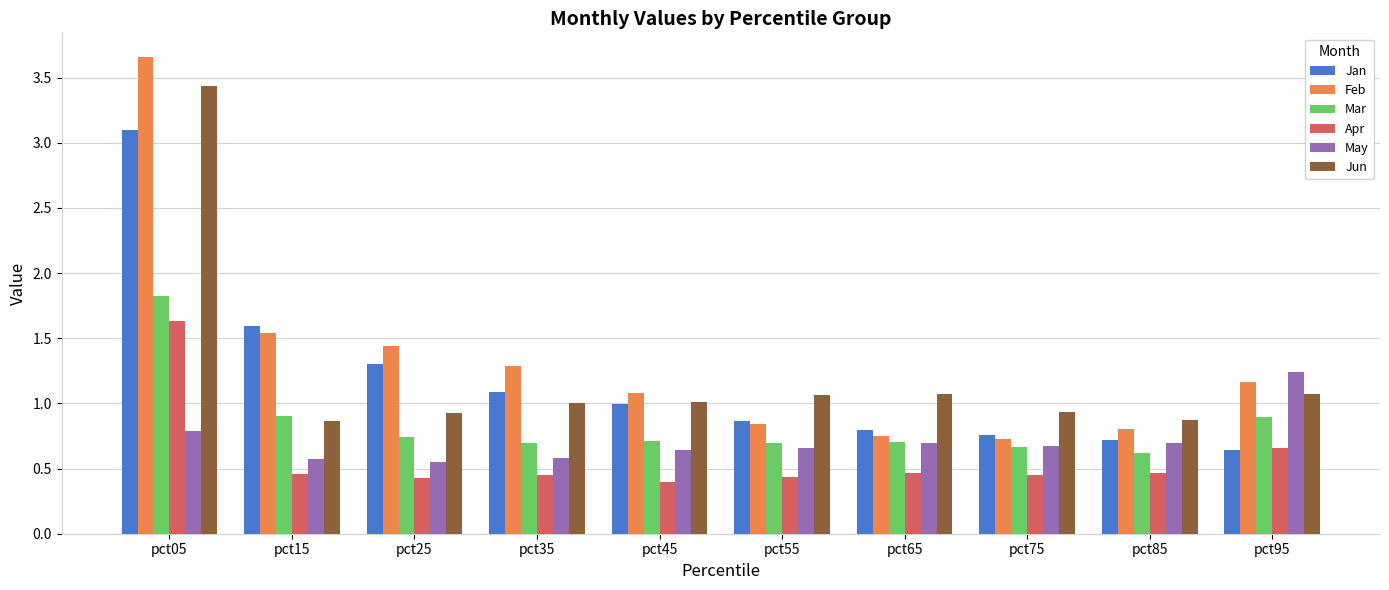

The Jan series shows 0.9 at pct15. True or false?

False